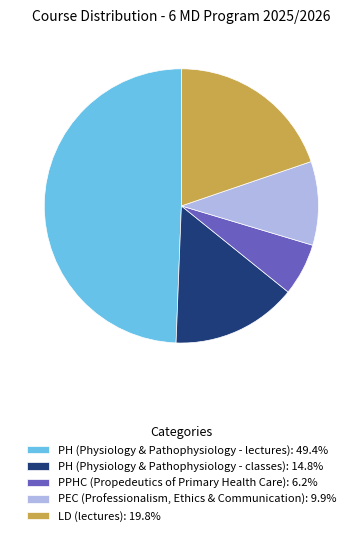

Which has a higher value, PEC (Professionalism, Ethics & Communication) or PPHC (Propedeutics of Primary Health Care)?

PEC (Professionalism, Ethics & Communication)